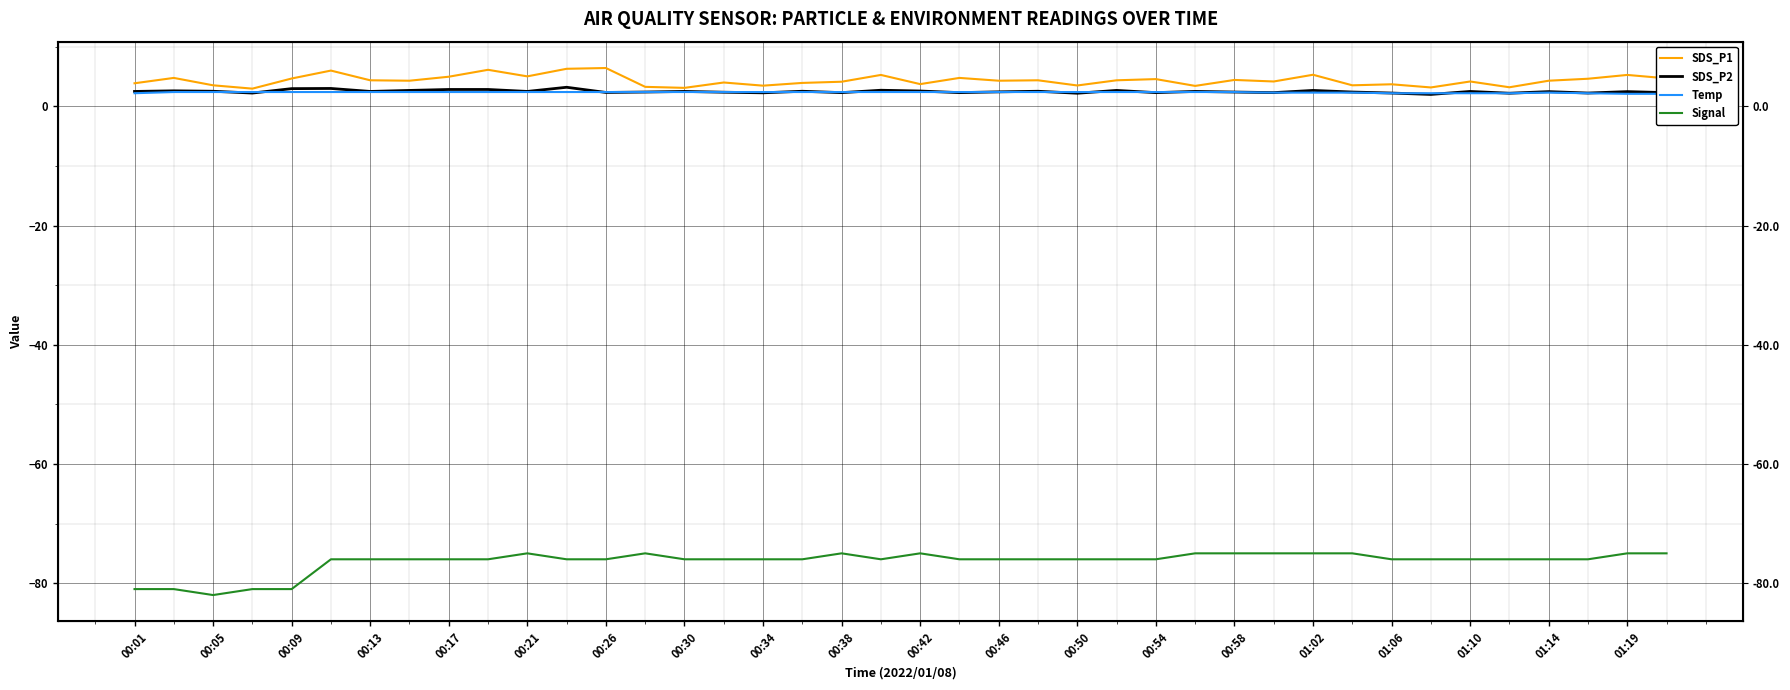

What is the sum of the Temp values at 00:21 and 01:19?

4.8